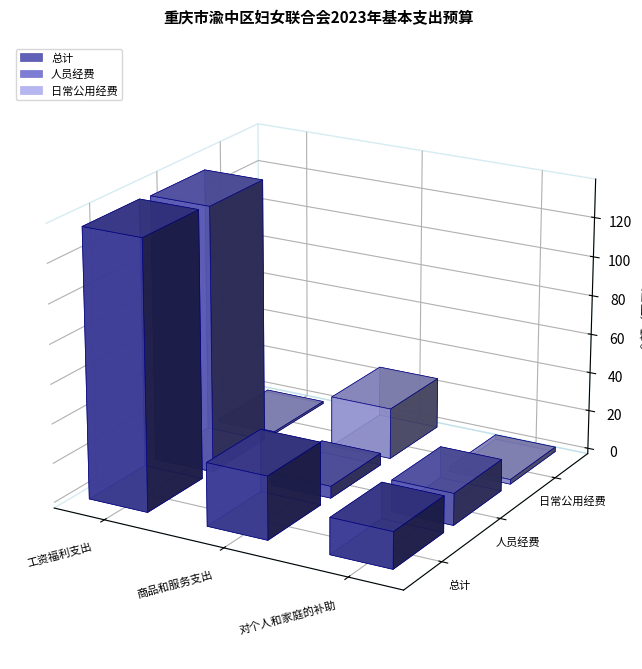

Read the 总计 value at 对个人和家庭的补助.

18.6